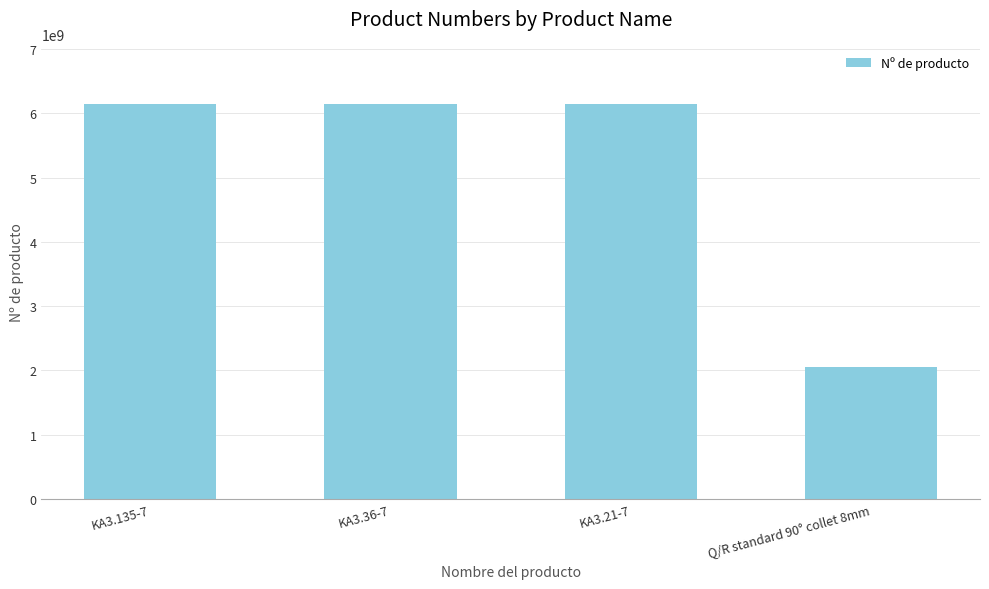

What is the greatest value displayed?

6151705240